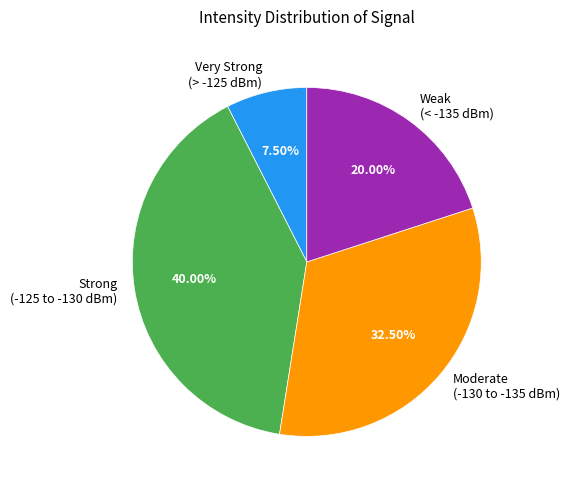

Do Strong (-125 to -130 dBm) and Very Strong (> -125 dBm) together represent more than half of the pie?

No